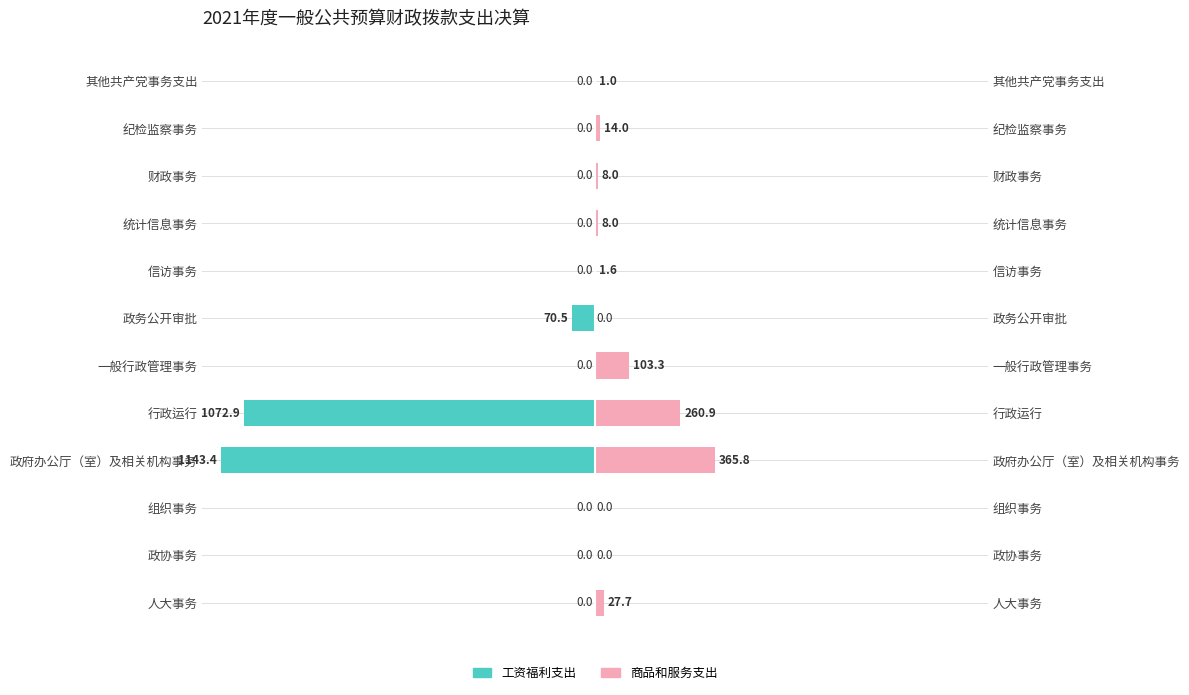

At 其他共产党事务支出, list the series in order from smallest to largest.

工资福利支出, 商品和服务支出